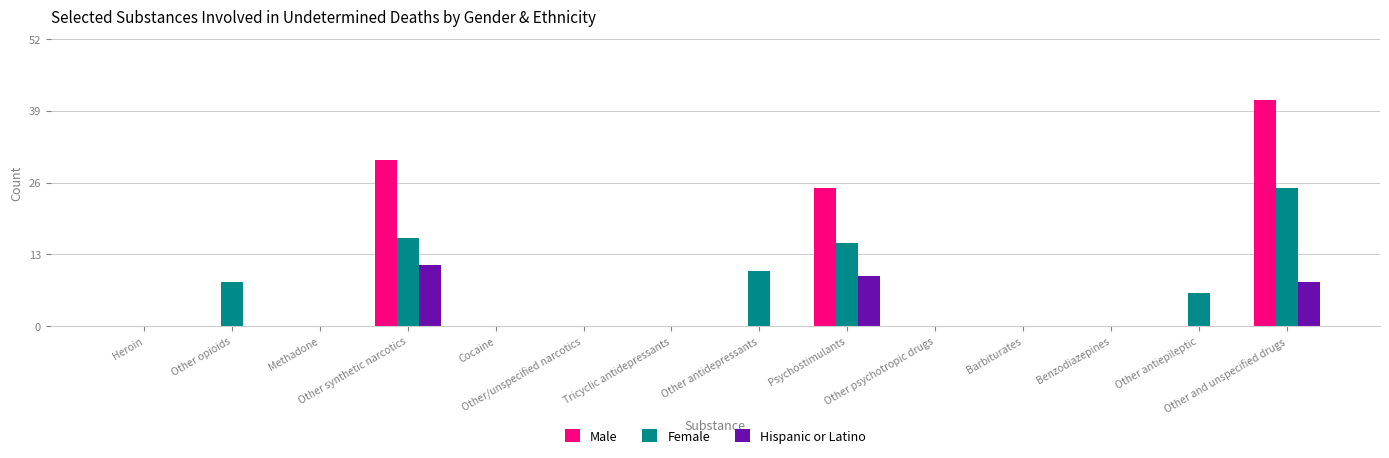

Does the chart contain stacked bars?

No